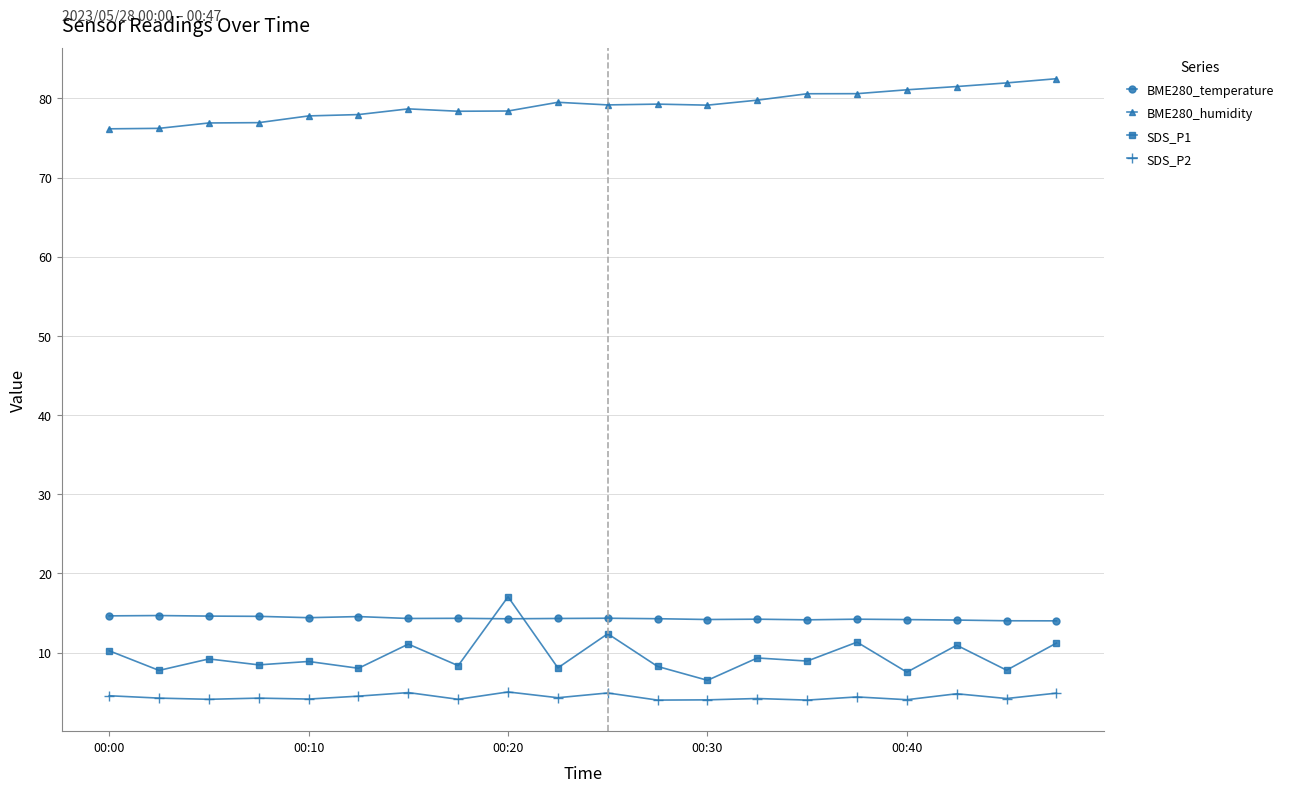

What is the value of the BME280_temperature point at the 1st from the left?

14.6